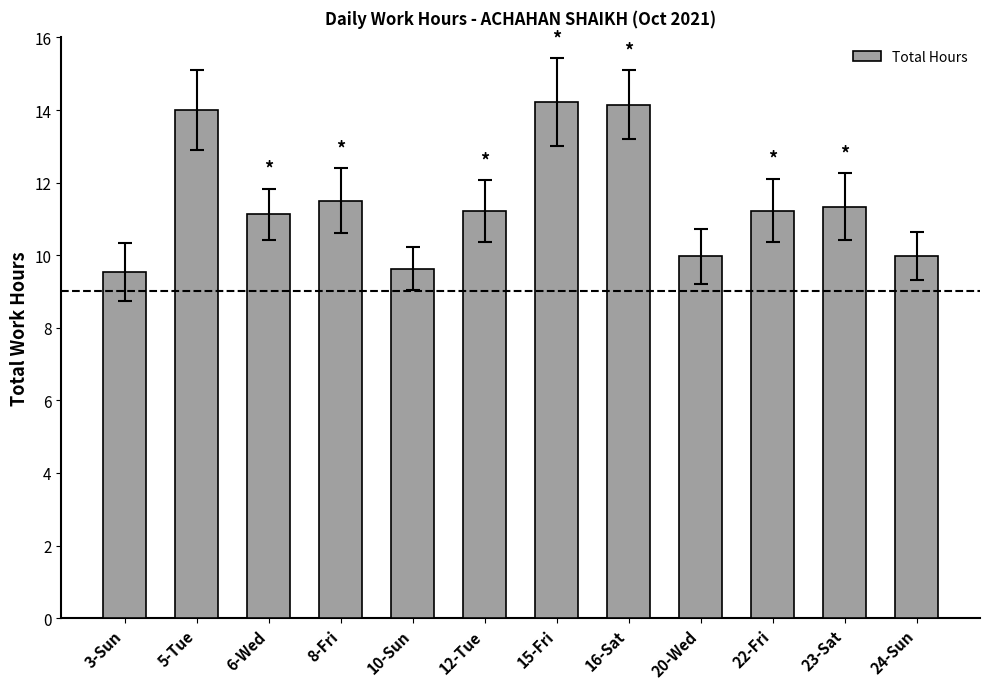

What is the value of the 12th bar from the left?

10.0